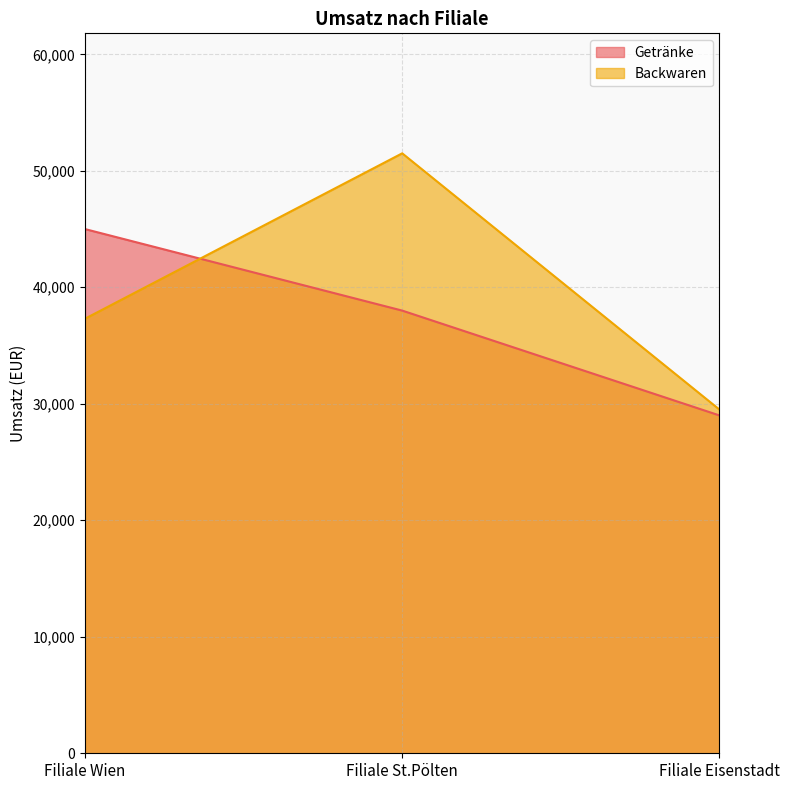

Is the value of Getränke at Filiale Eisenstadt greater than the value of Backwaren at Filiale St.Pölten?

No